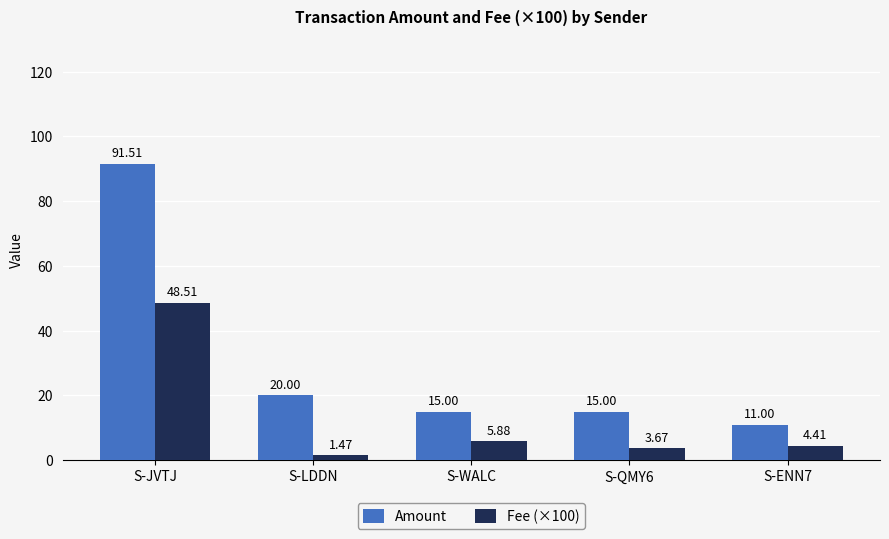

How many categories are shown in the chart?

5